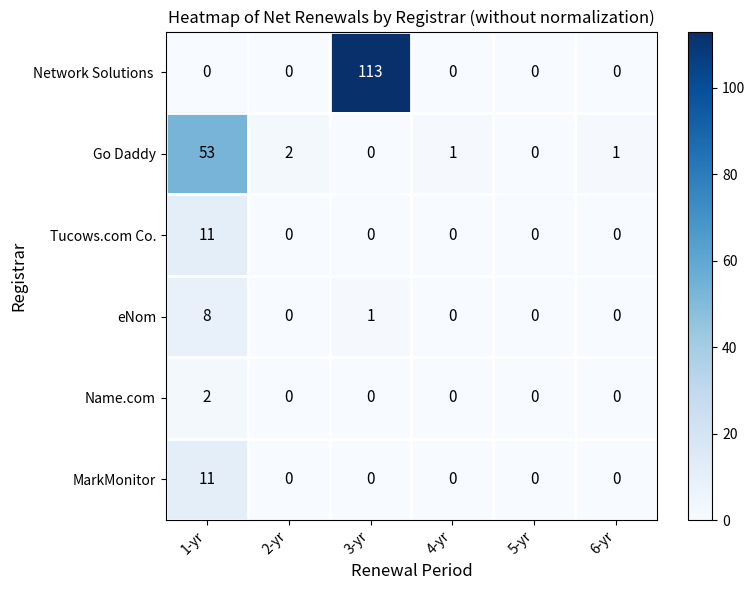

Is it true that Name.com equals 0 at 4-yr?

True